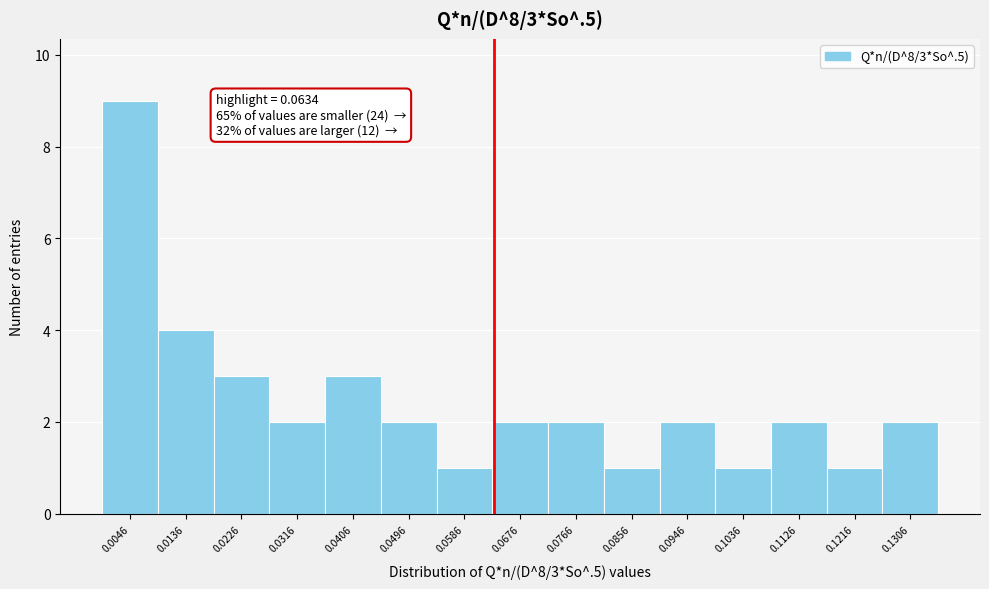

Which range on the x-axis has the tallest bar?

0.000 to 0.009